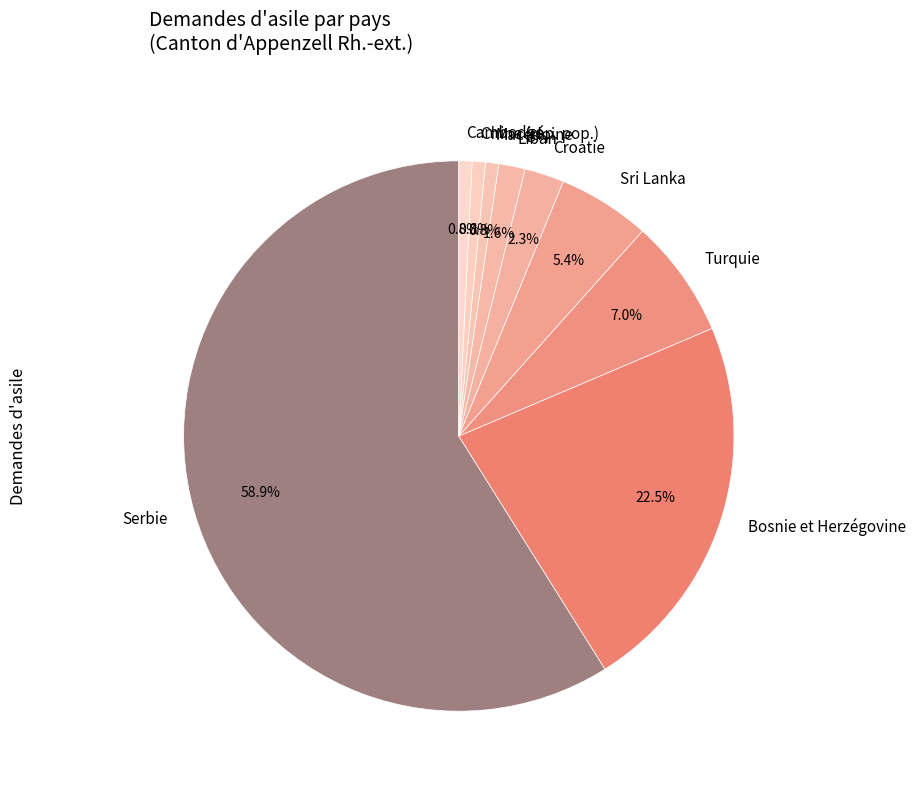

What percentage do Bosnie et Herzégovine and Sri Lanka together represent?

27.9%